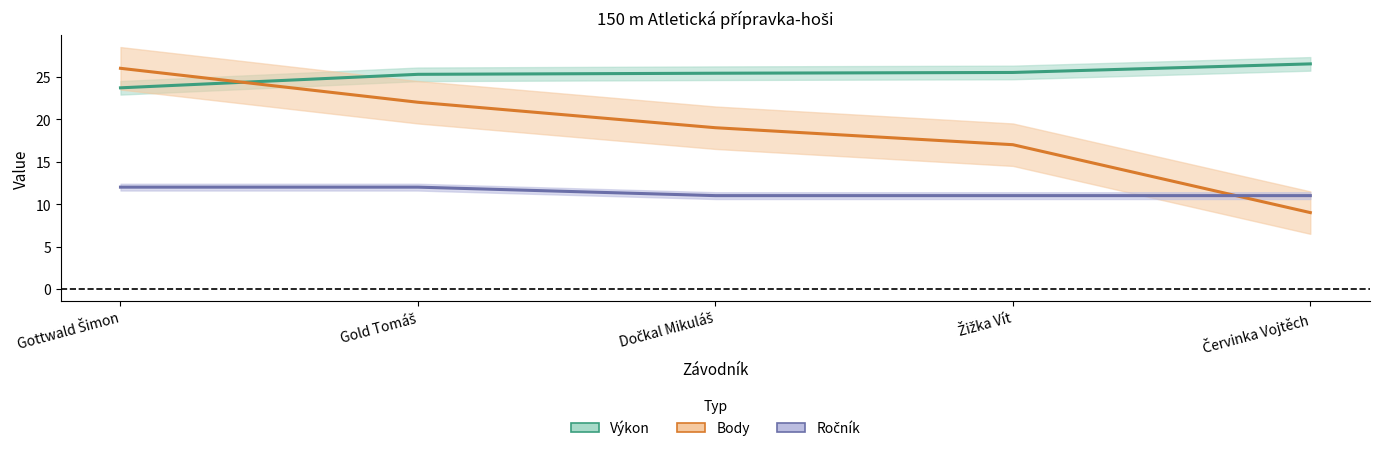

How many data points in Ročník are above 11?

2